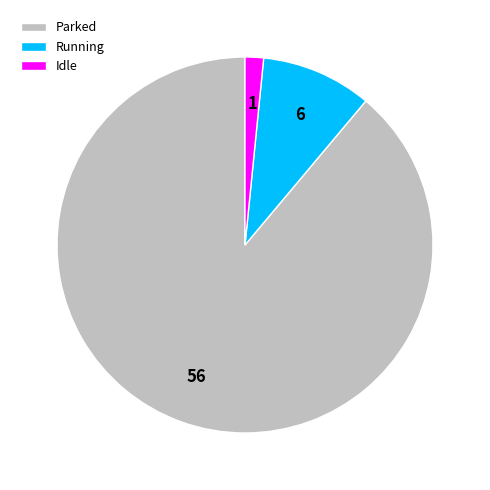

Is the sum of Parked and Running greater than half?

Yes